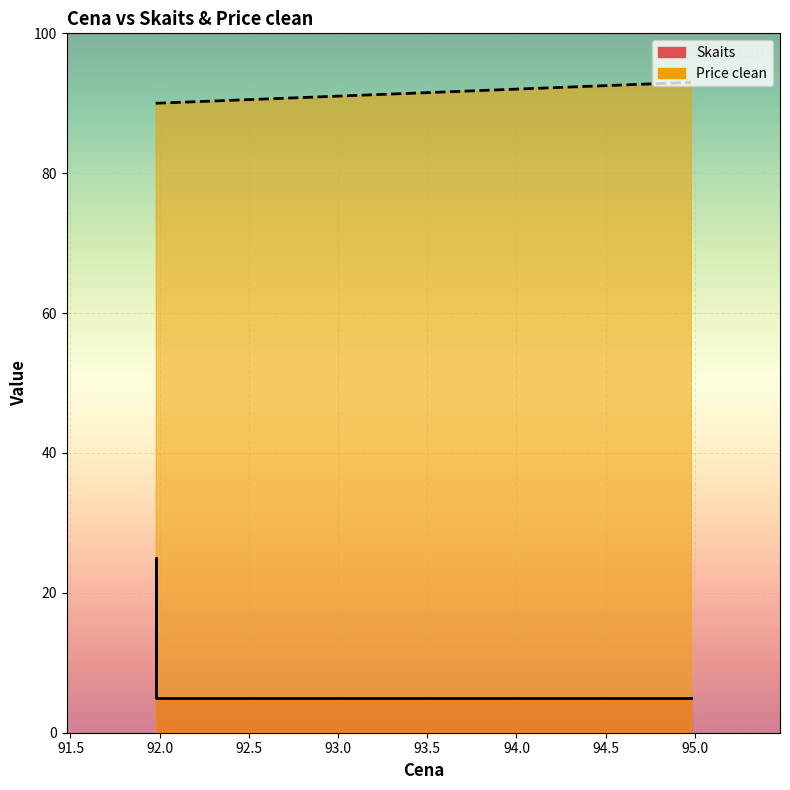

At which category is the sum across all series the highest?

91.977778